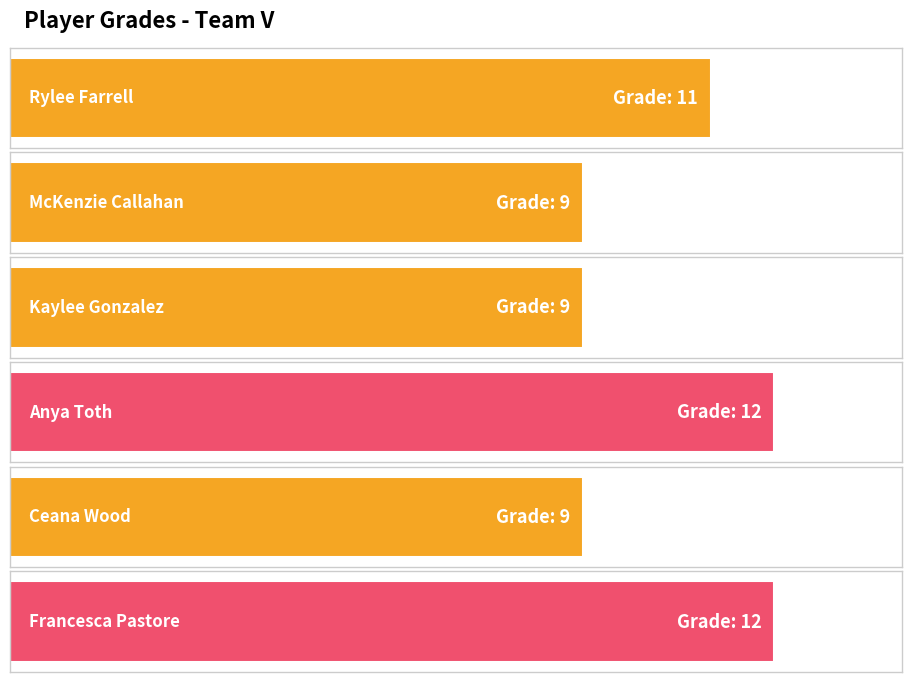

Rank the categories by value from lowest to highest.

McKenzie Callahan, Kaylee Gonzalez, Ceana Wood, Rylee Farrell, Anya Toth, Francesca Pastore